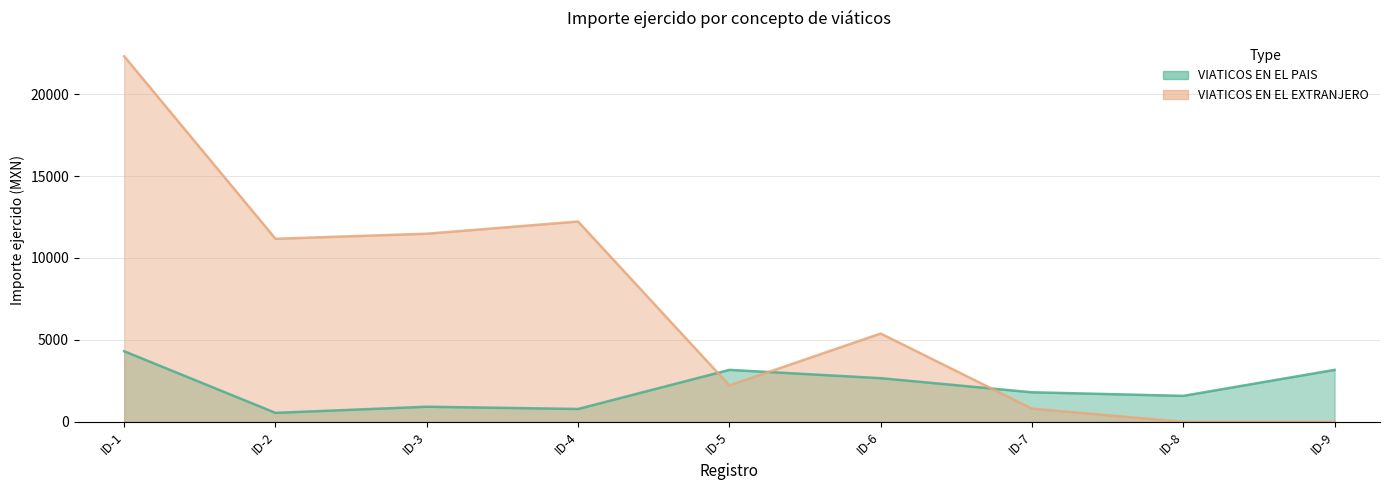

How many data points in VIATICOS EN EL EXTRANJERO G. CORRIENTE are less than 5389?

4